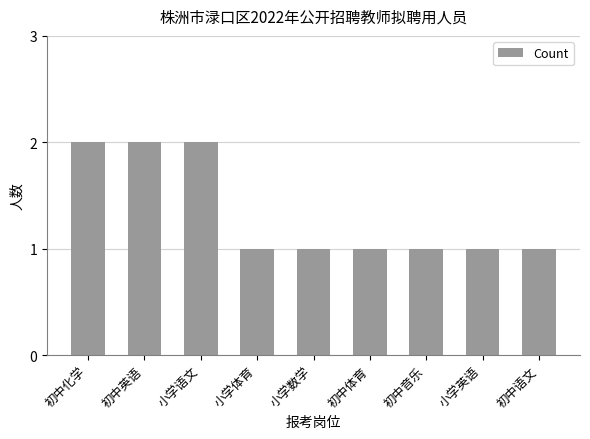

Count the number of categories in the chart.

9